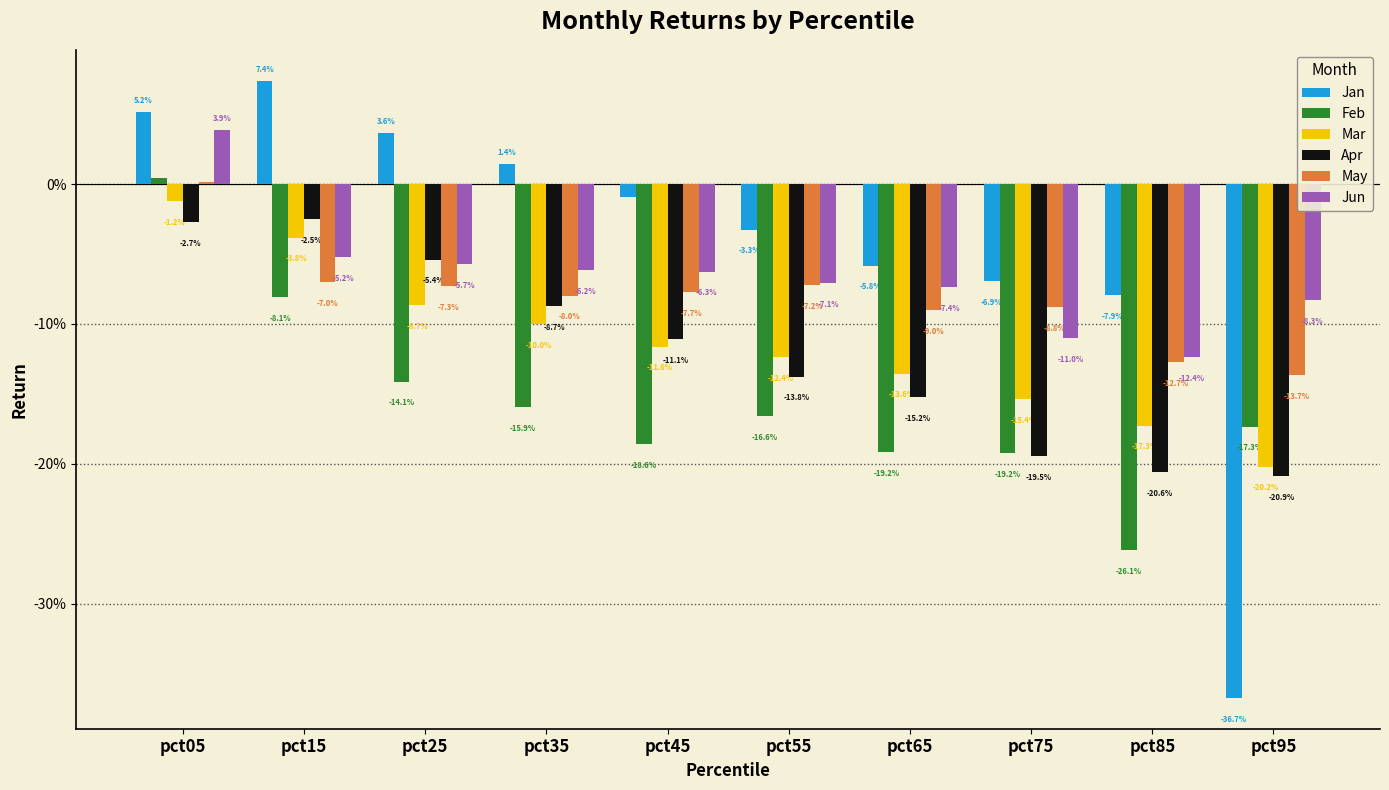

Are the bars horizontal?

No